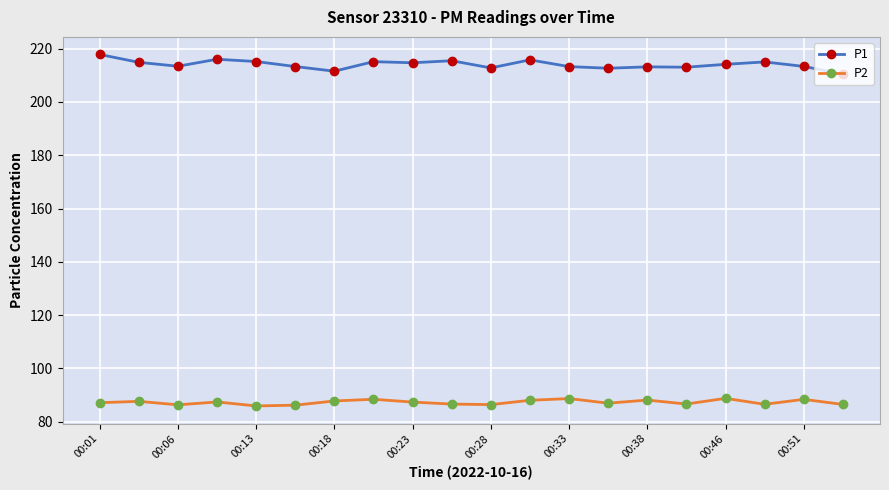

True or false: P1 and P2 intersect in this chart.

False